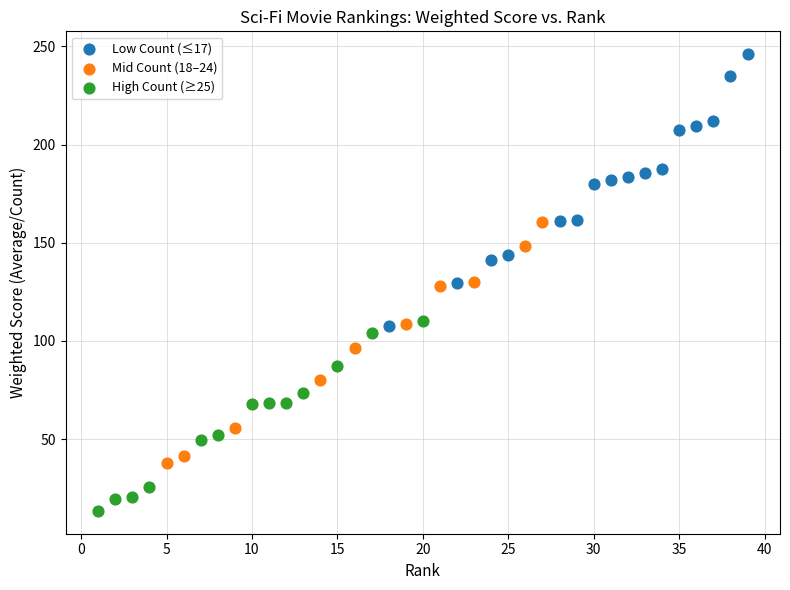

Which series contains the lowest Y value?

High Count (≥25)